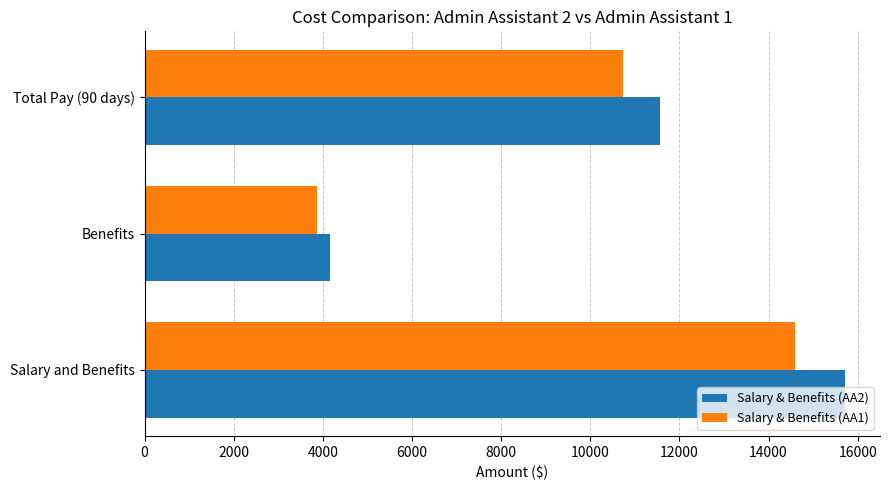

Rank the categories by Salary & Benefits (AA1) value from highest to lowest.

Salary and Benefits, Total Pay (90 days), Benefits